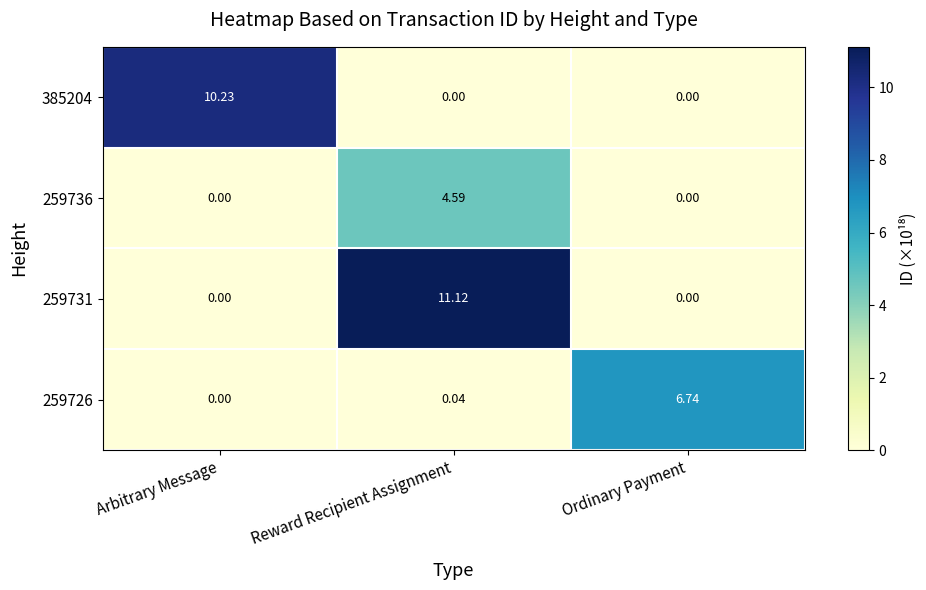

Which series has the largest range (max minus min)?

259731